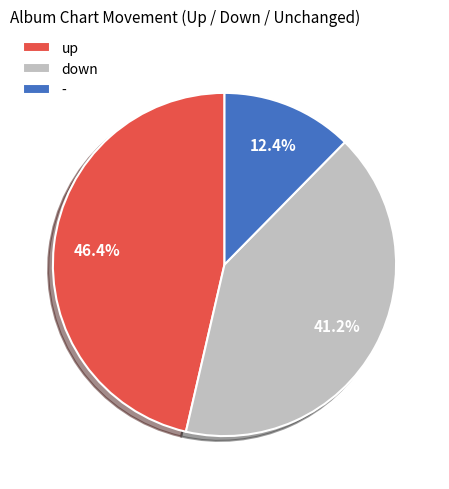

Is it true that - is 12% of the pie?

True